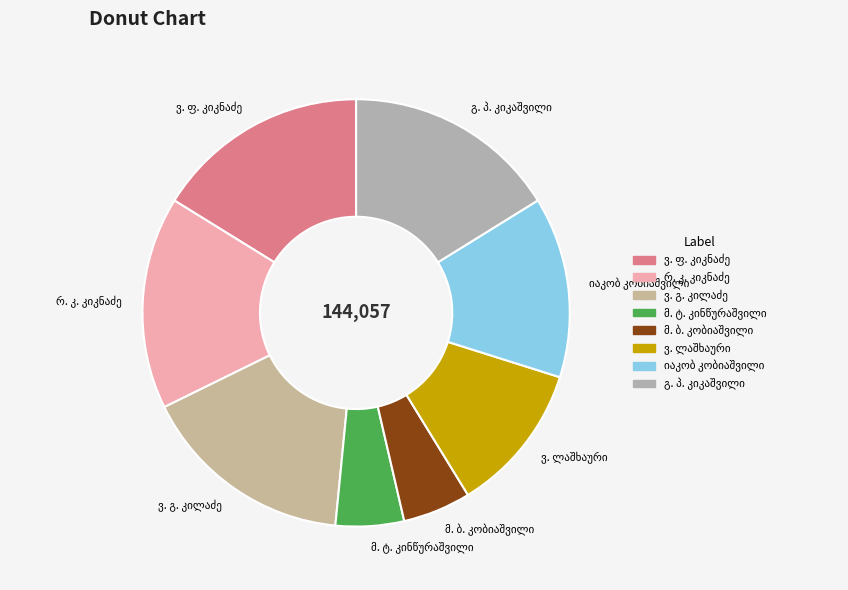

Is there any slice that represents more than half of the pie?

No